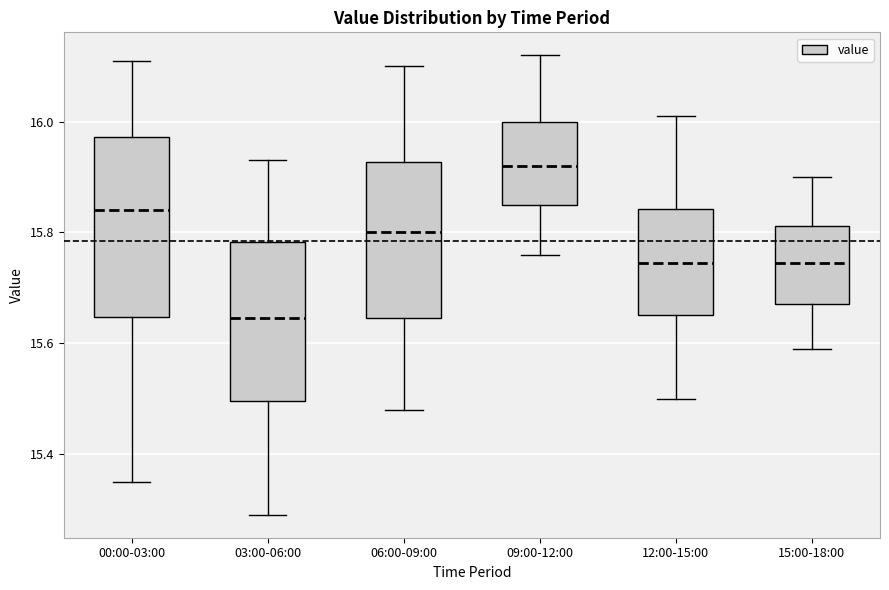

Which box's median line is the highest?

09:00-12:00